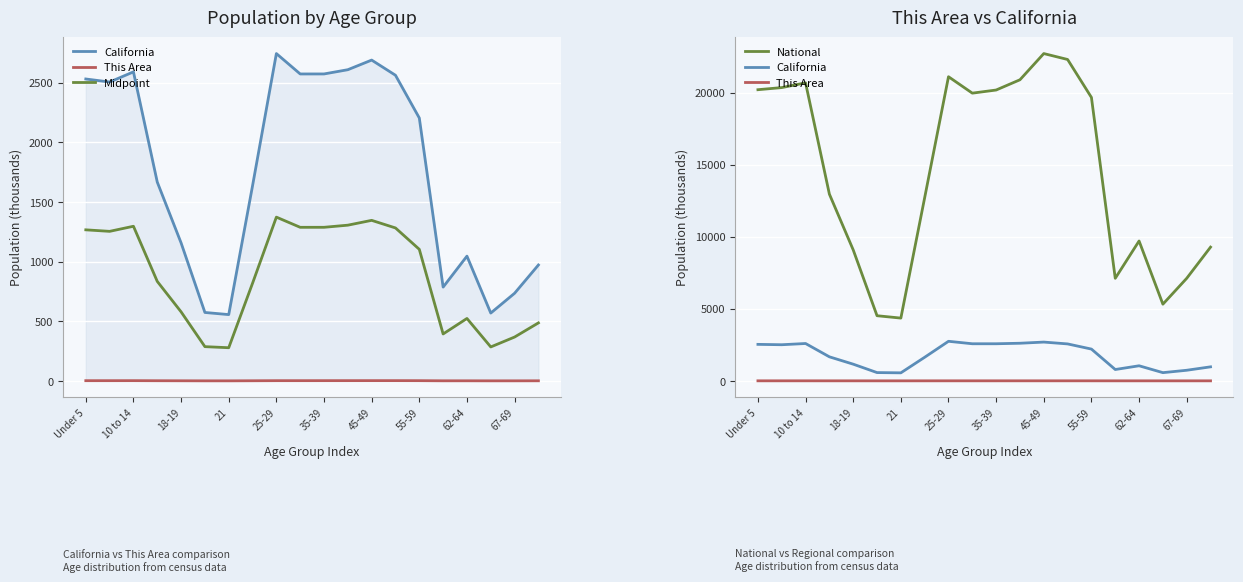

Count the number of data series in this chart.

4